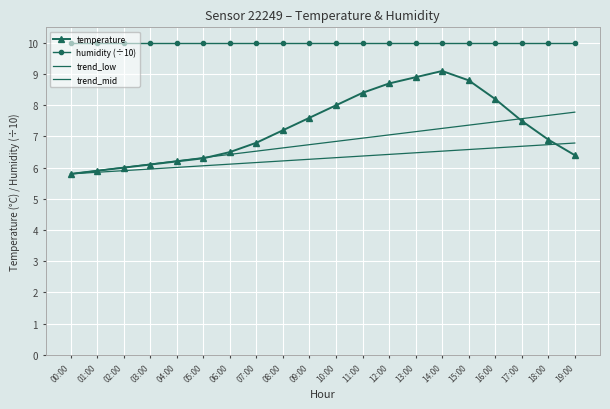

Is this an area chart (filled region under the line)?

No